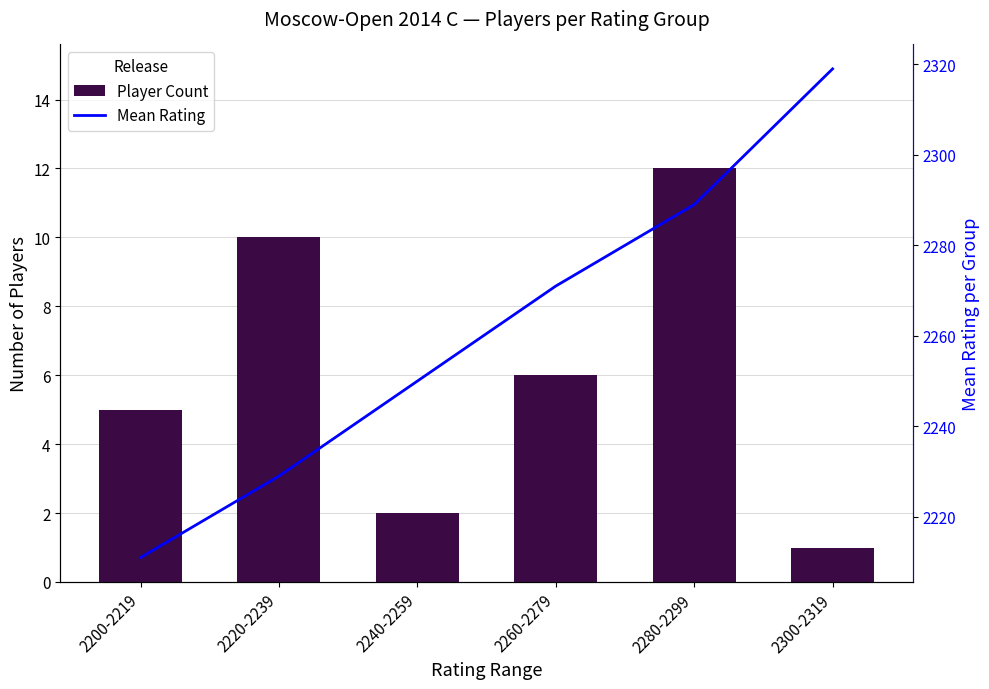

At which category is the sum across all series the highest?

2300-2319